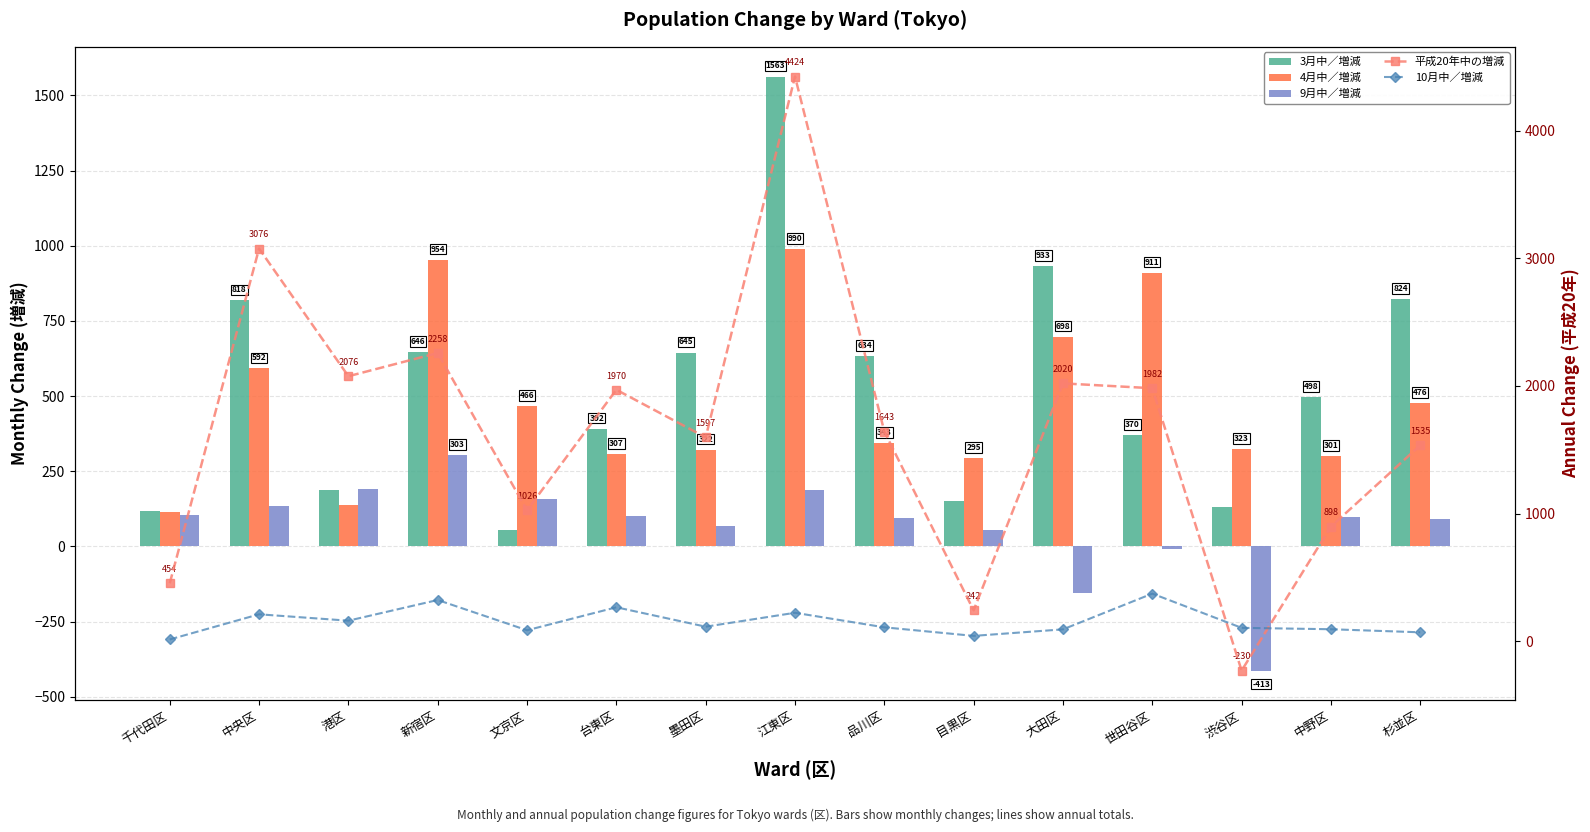

Are the bars grouped side by side (vs. stacked)?

Yes